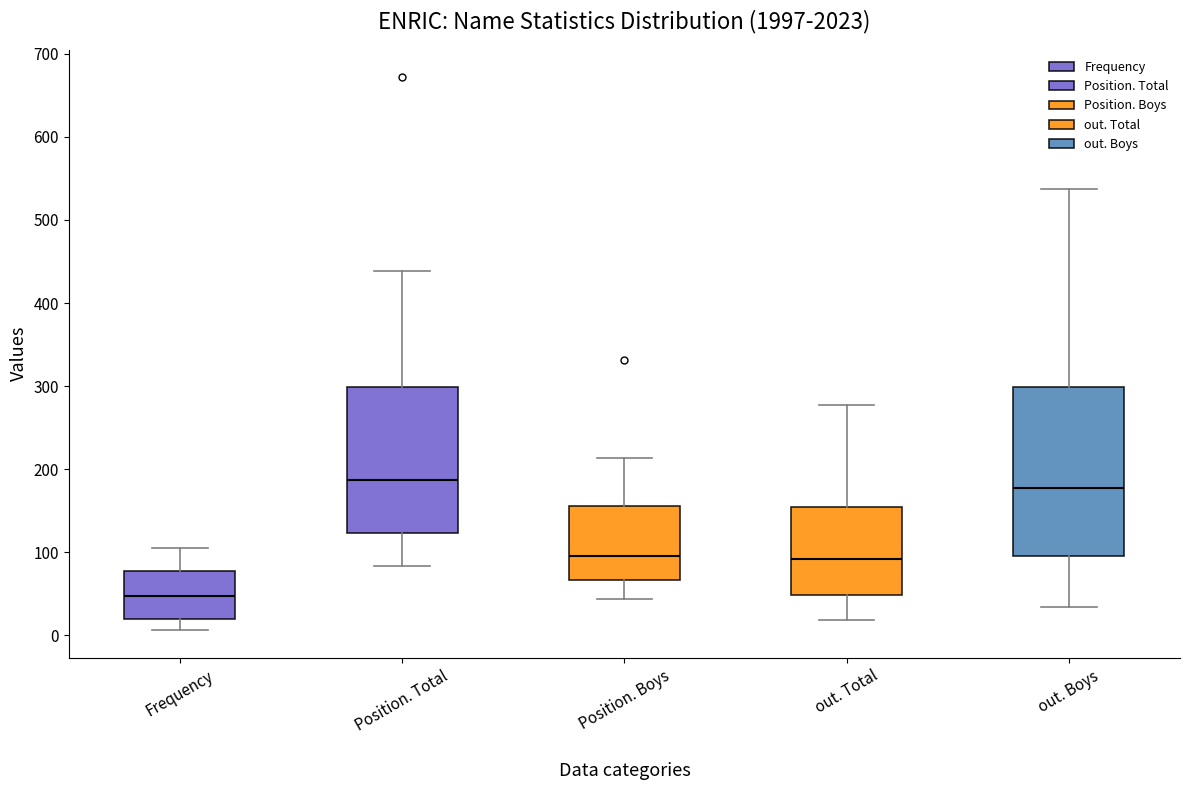

Where does the median line of the box for Frequency sit on the y-axis? The values are not printed on the chart, so give them approximately, as read against the axis.

50